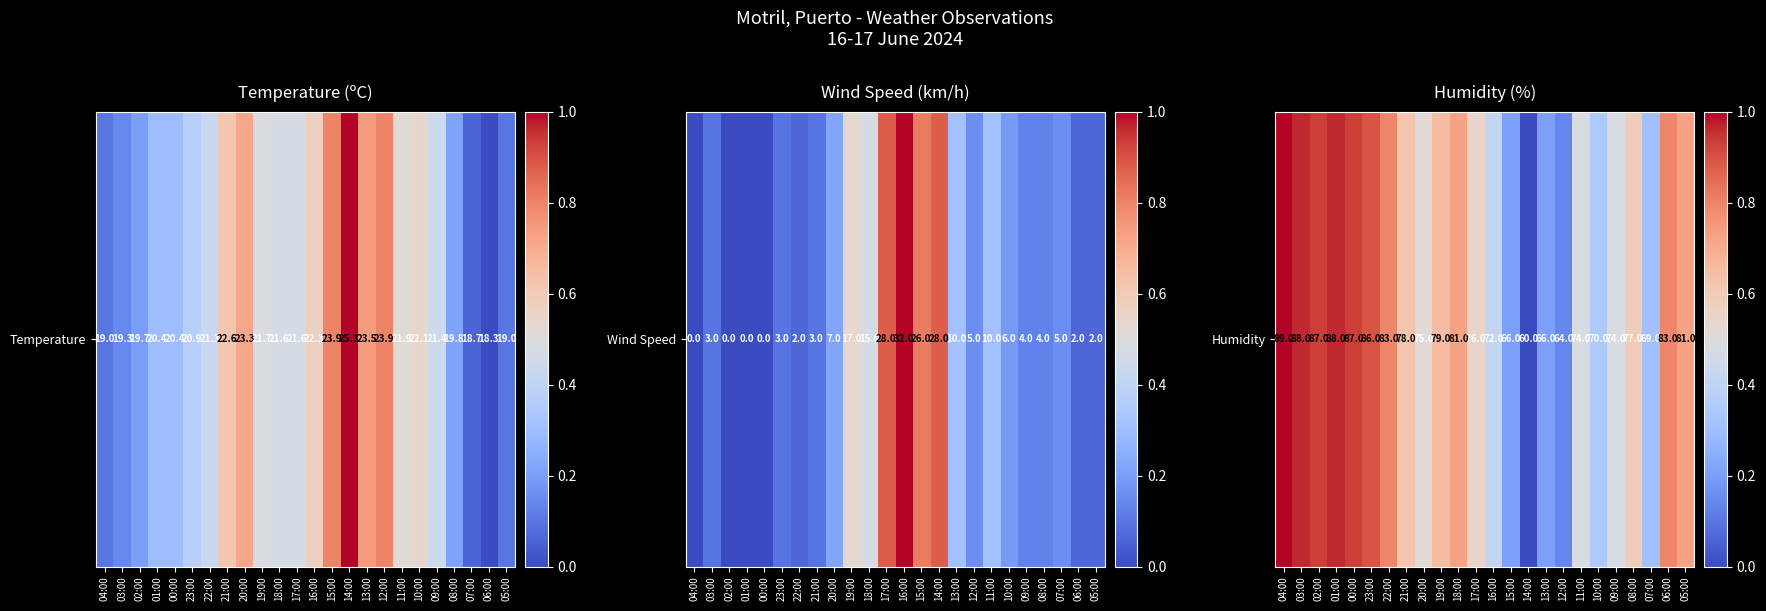

True or false: the data shows 0.5 at 10:00.

False